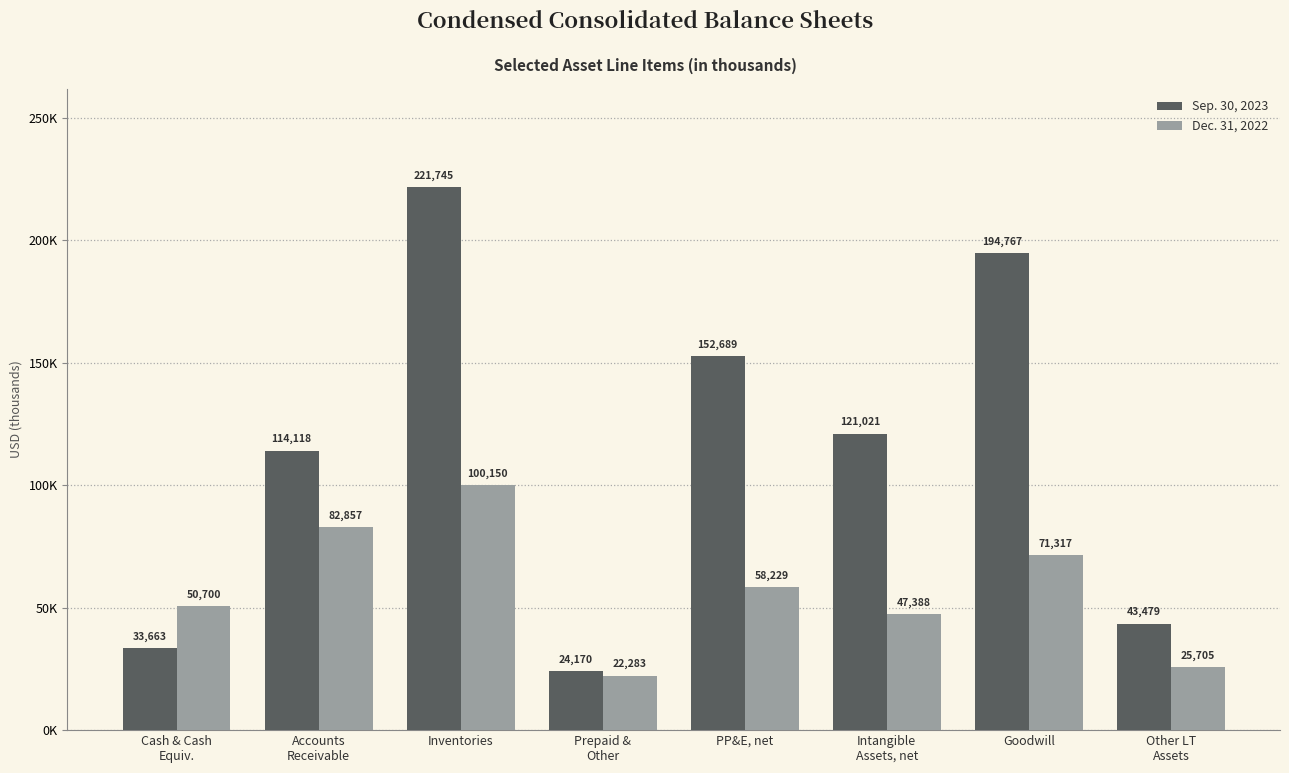

Are the bars grouped side by side (vs. stacked)?

Yes